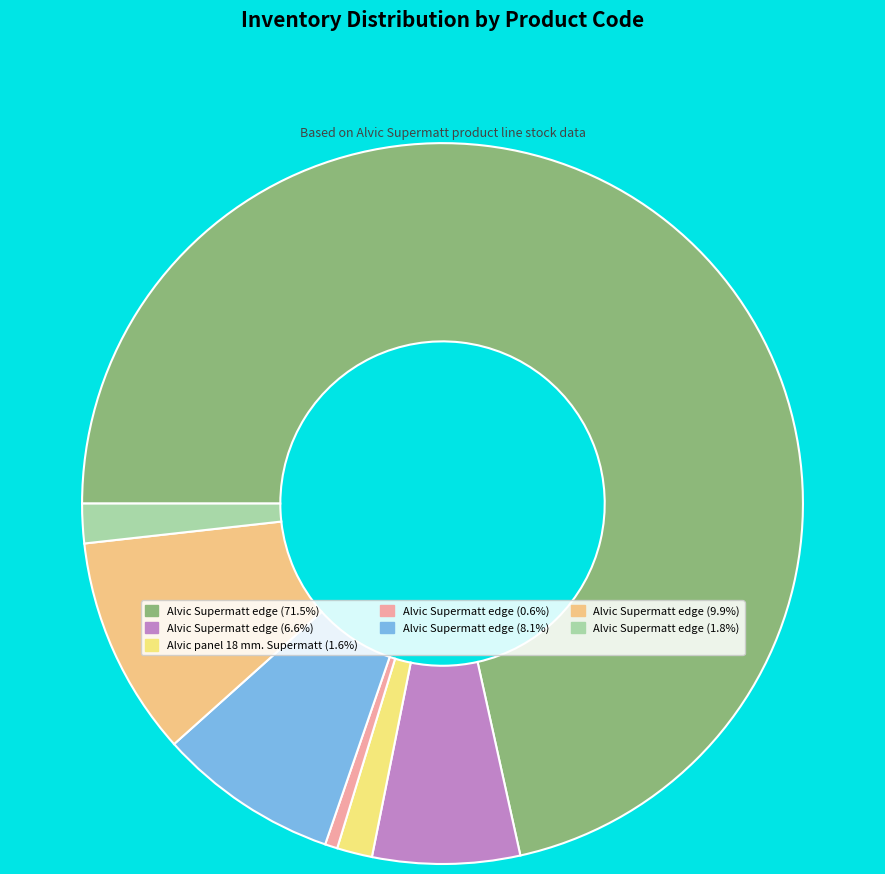

How many slices are in this pie chart?

7